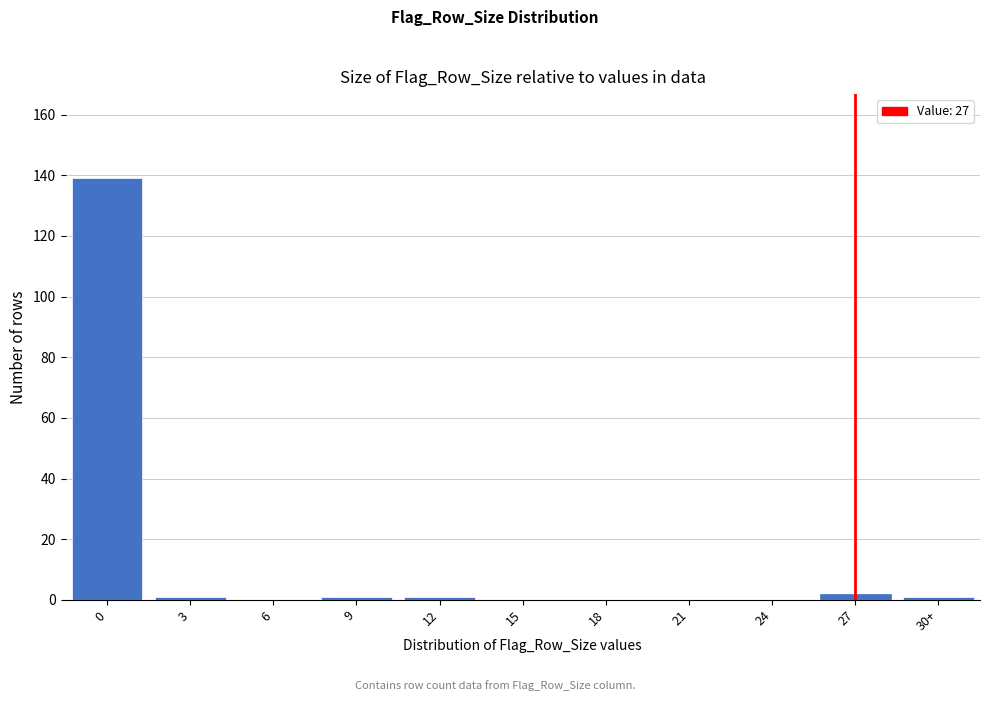

Reading left to right, extract all data points from this chart.

0=139	3=1	6=0	9=1	12=1	15=0	18=0	21=0	24=0	27=2	30+=1